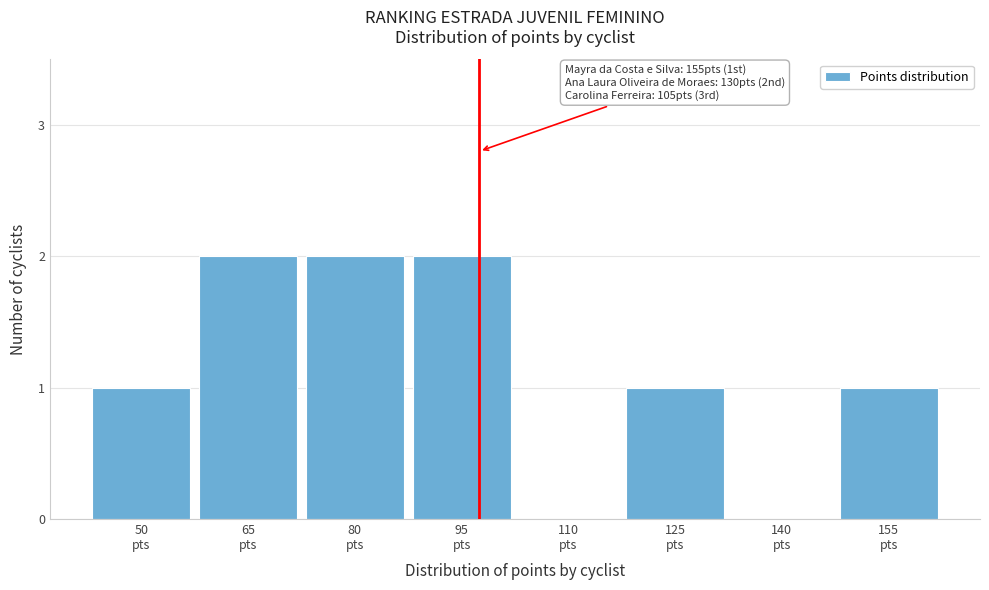

What is the sum of all values?

9